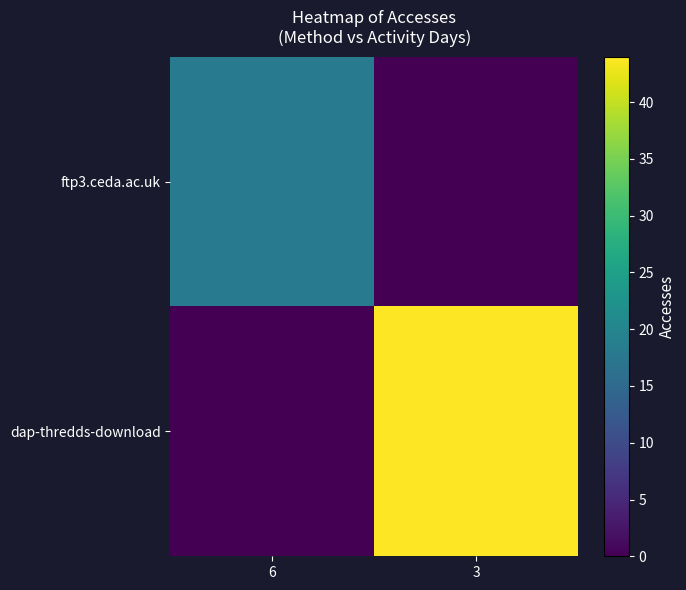

Reading right to left, list all the values displayed in this chart.

ftp3.ceda.ac.uk: 3=0	6=18
dap-thredds-download: 3=44	6=0